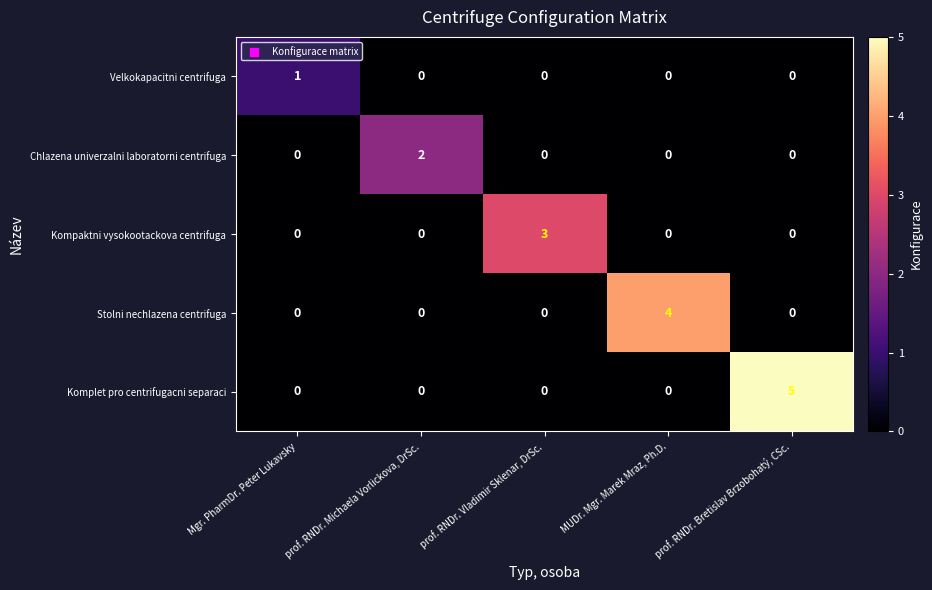

Rank the series by their average value, from lowest to highest.

Velkokapacitni centrifuga, Chlazena univerzalni laboratorni centrifuga, Kompaktni vysokootackova centrifuga, Stolni nechlazena centrifuga, Komplet pro centrifugacni separaci